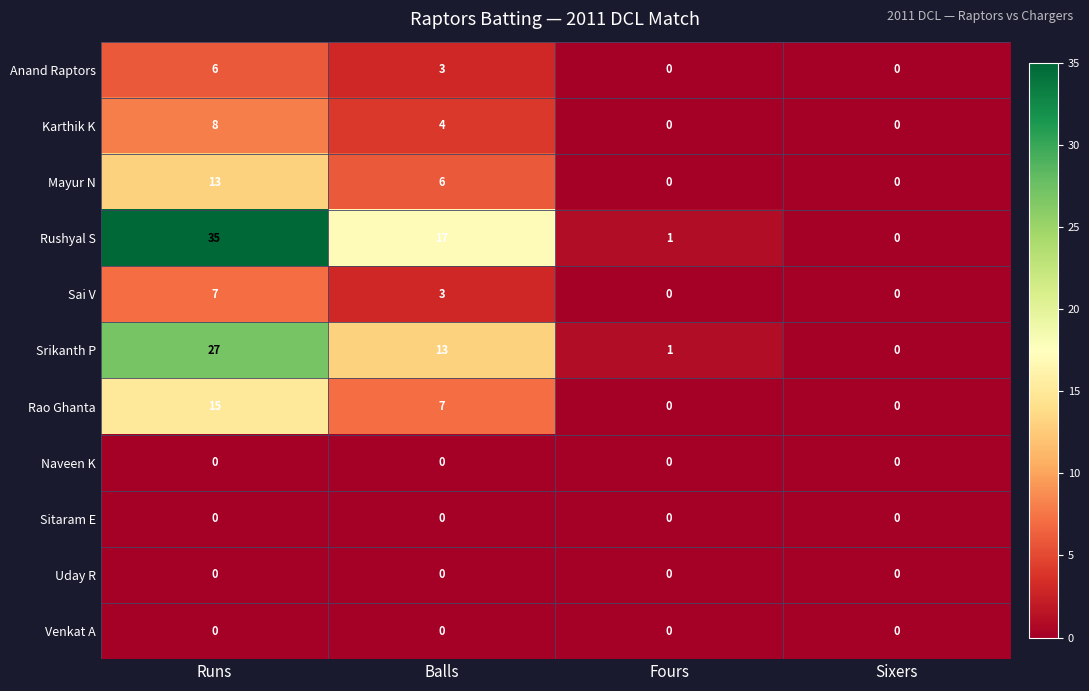

What is the spread (max minus min) of values at Runs?

35